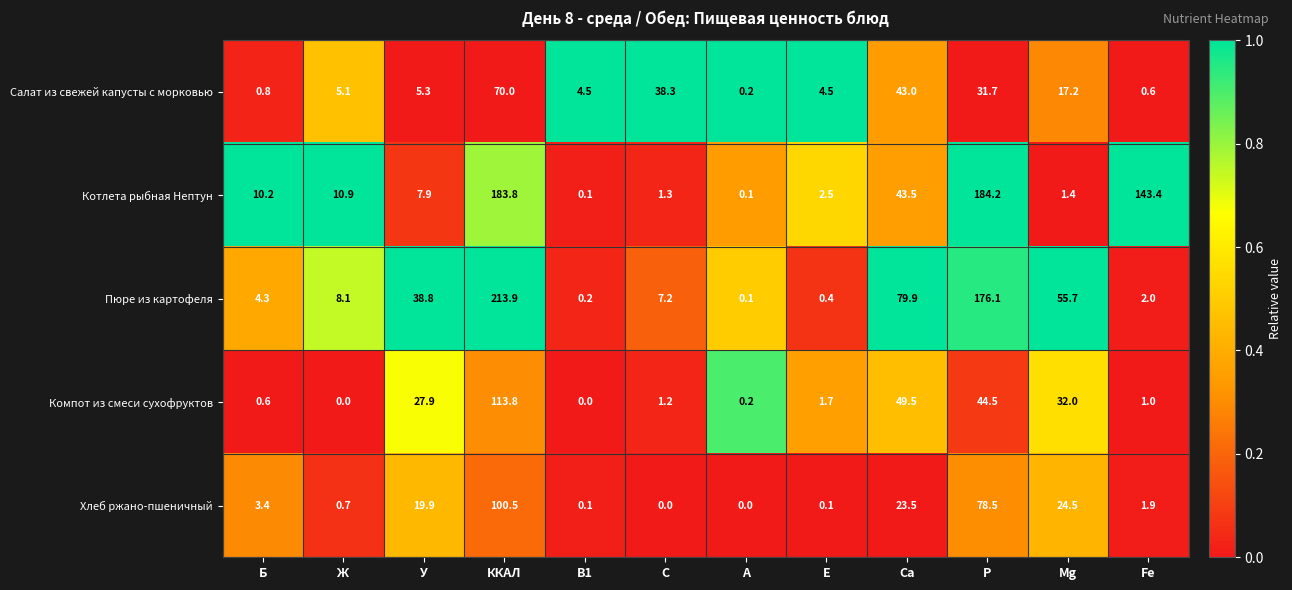

At which category does the chart reach its peak across all series?

ККАЛ